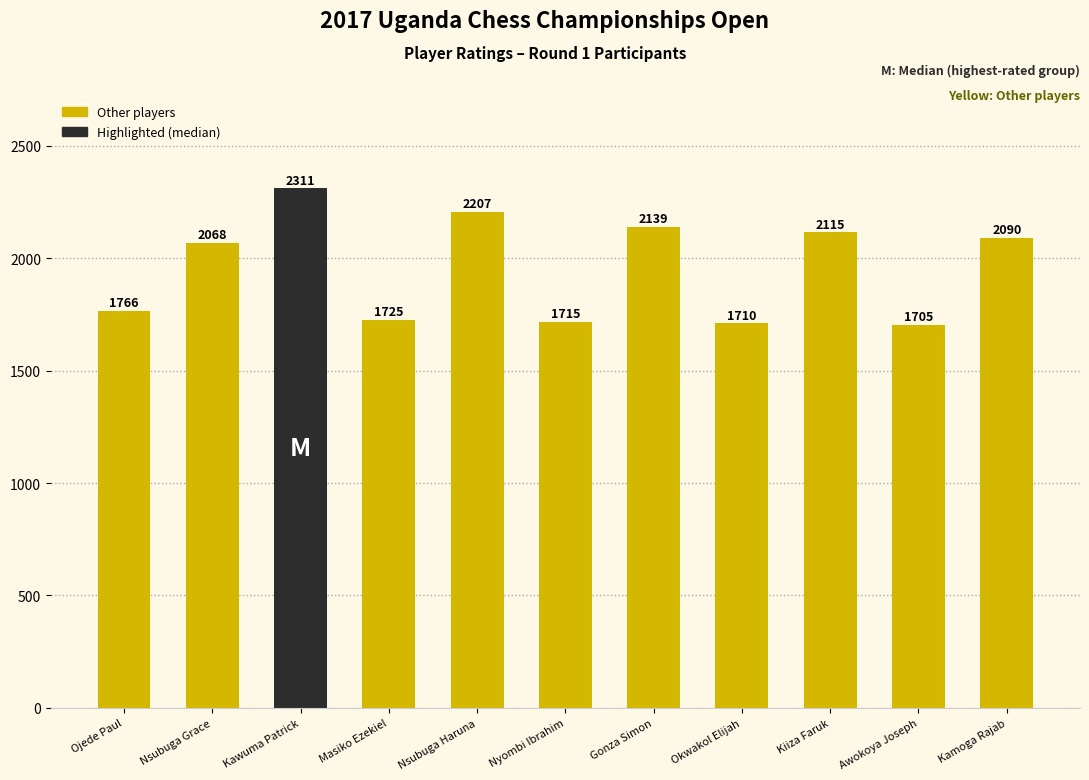

Are the bars horizontal?

No